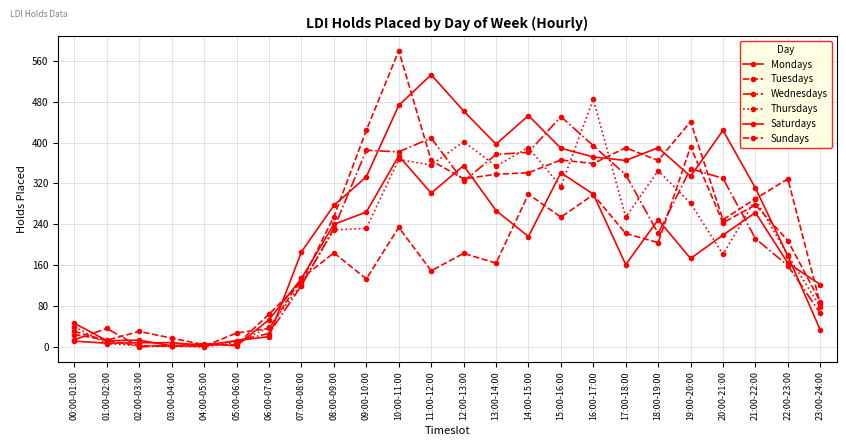

Which series changed the most between 09:00-10:00 and 18:00-19:00?

Wednesdays